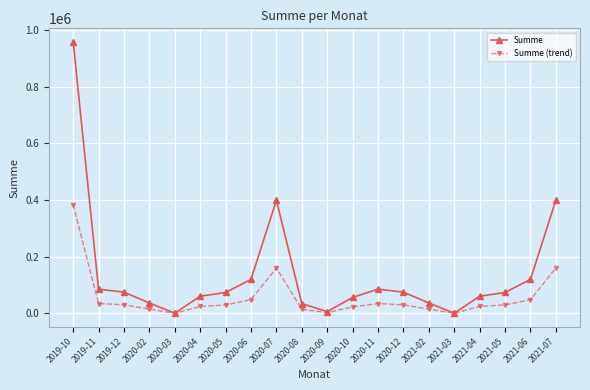

What is the value of the Summe point at the 12th from the left?

55838.5